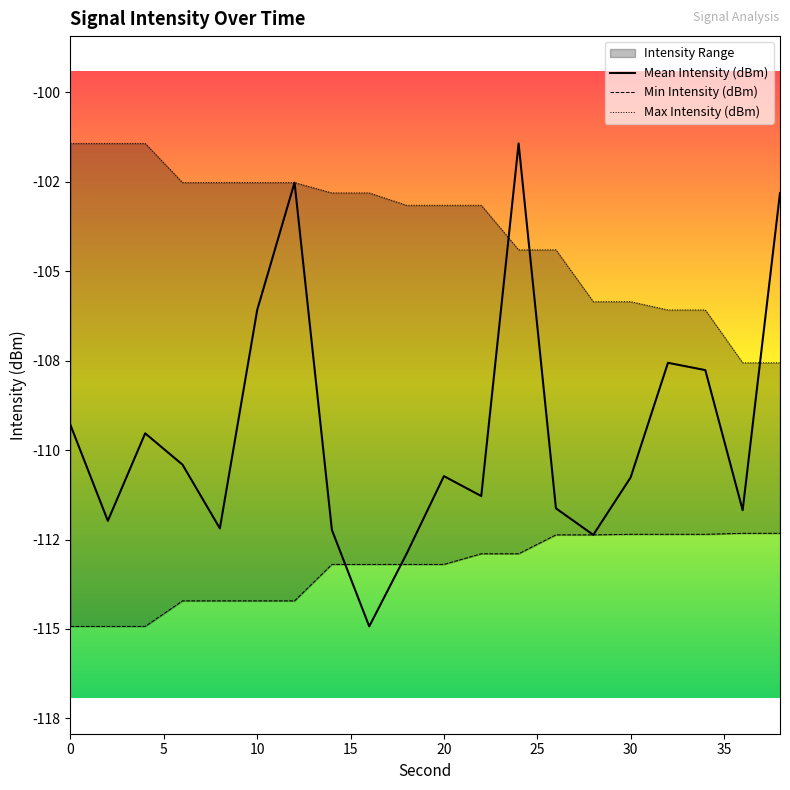

What is the minimum value for Min Intensity (dBm)?

-114.9